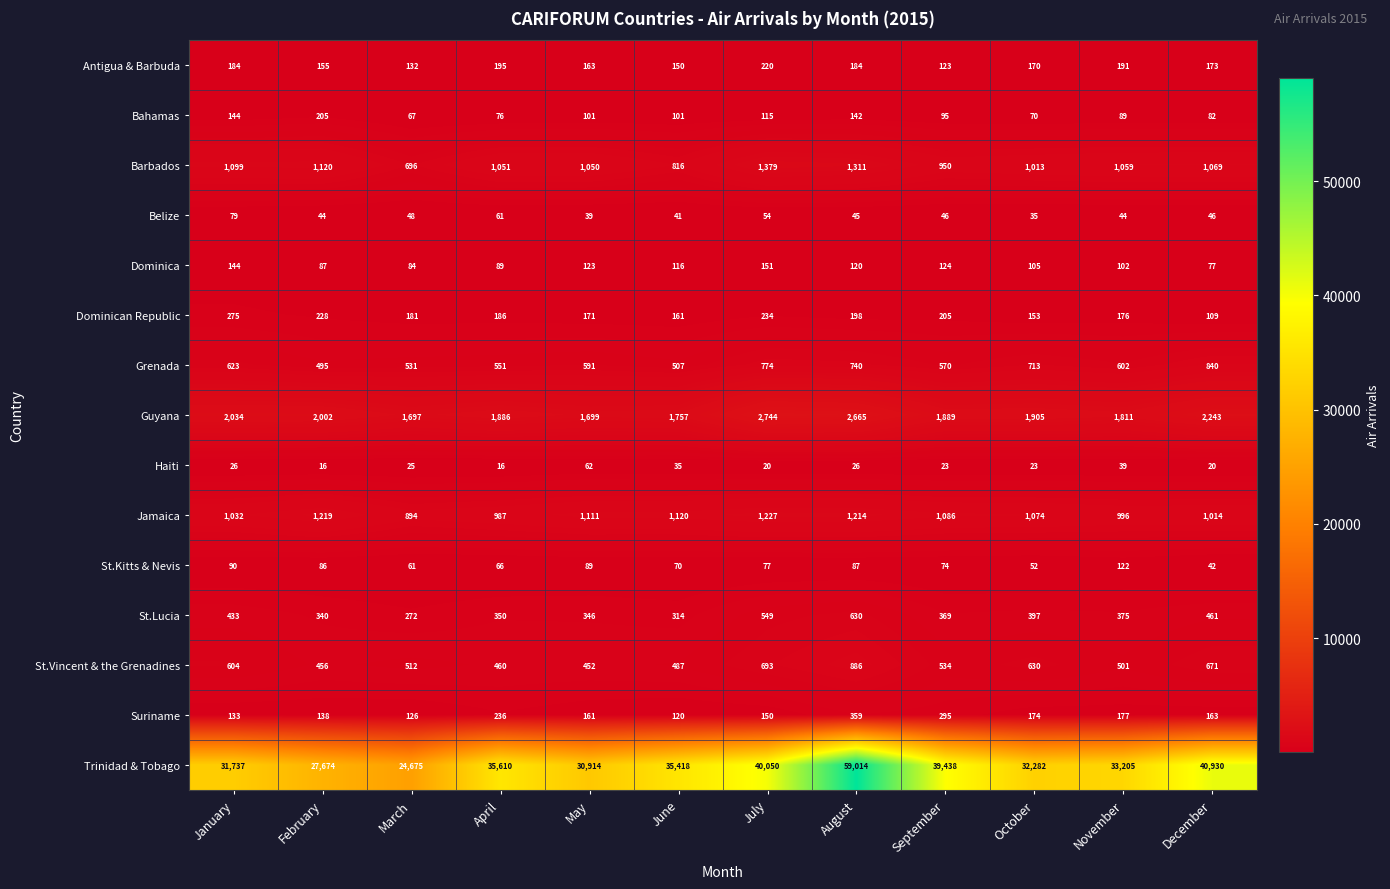

What is the total value across all series at September?

45821